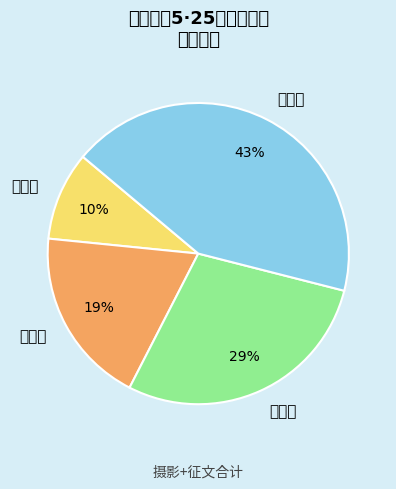

Is 二等奖 the majority of the pie?

No